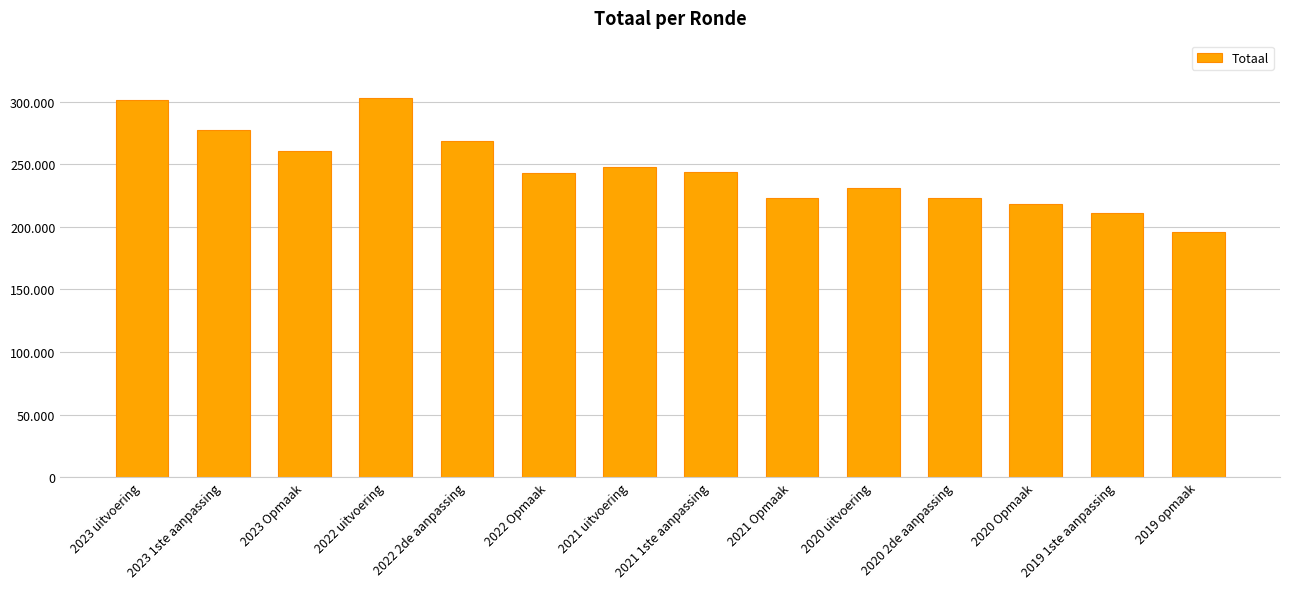

What is the ratio of the value at 2022 2de aanpassing to the value at 2020 Opmaak?

1.2